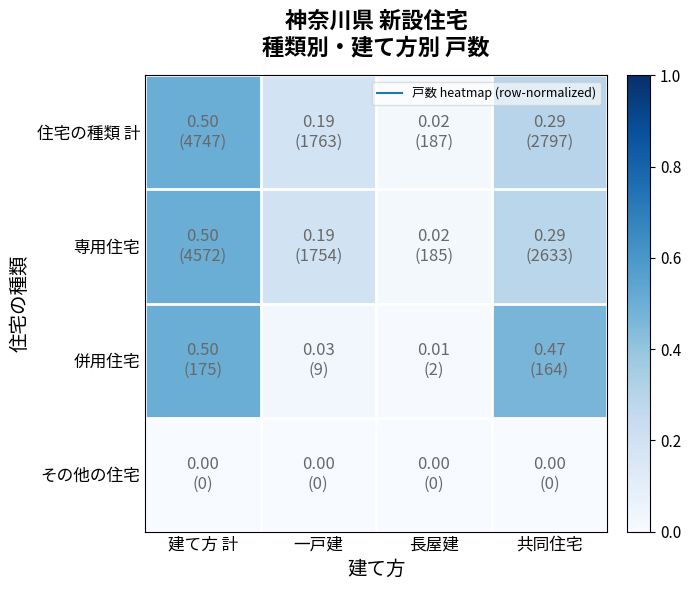

Between 共同住宅 and 一戸建, which is larger?

共同住宅